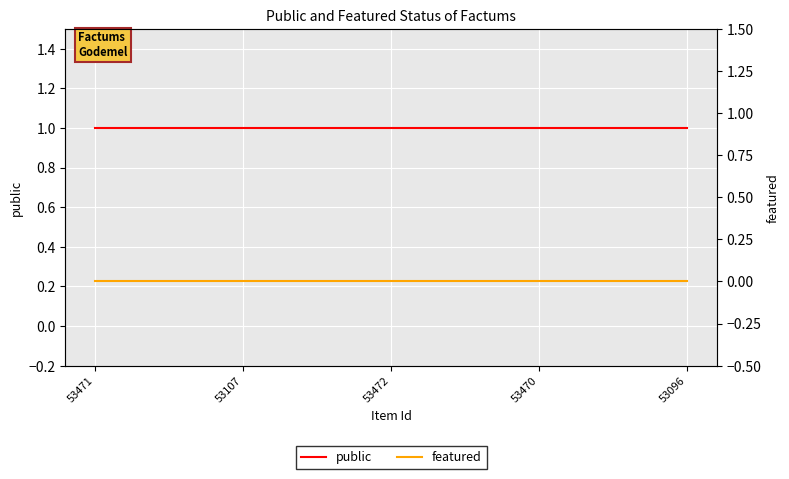

Where is featured nearest to the value 0?

53471